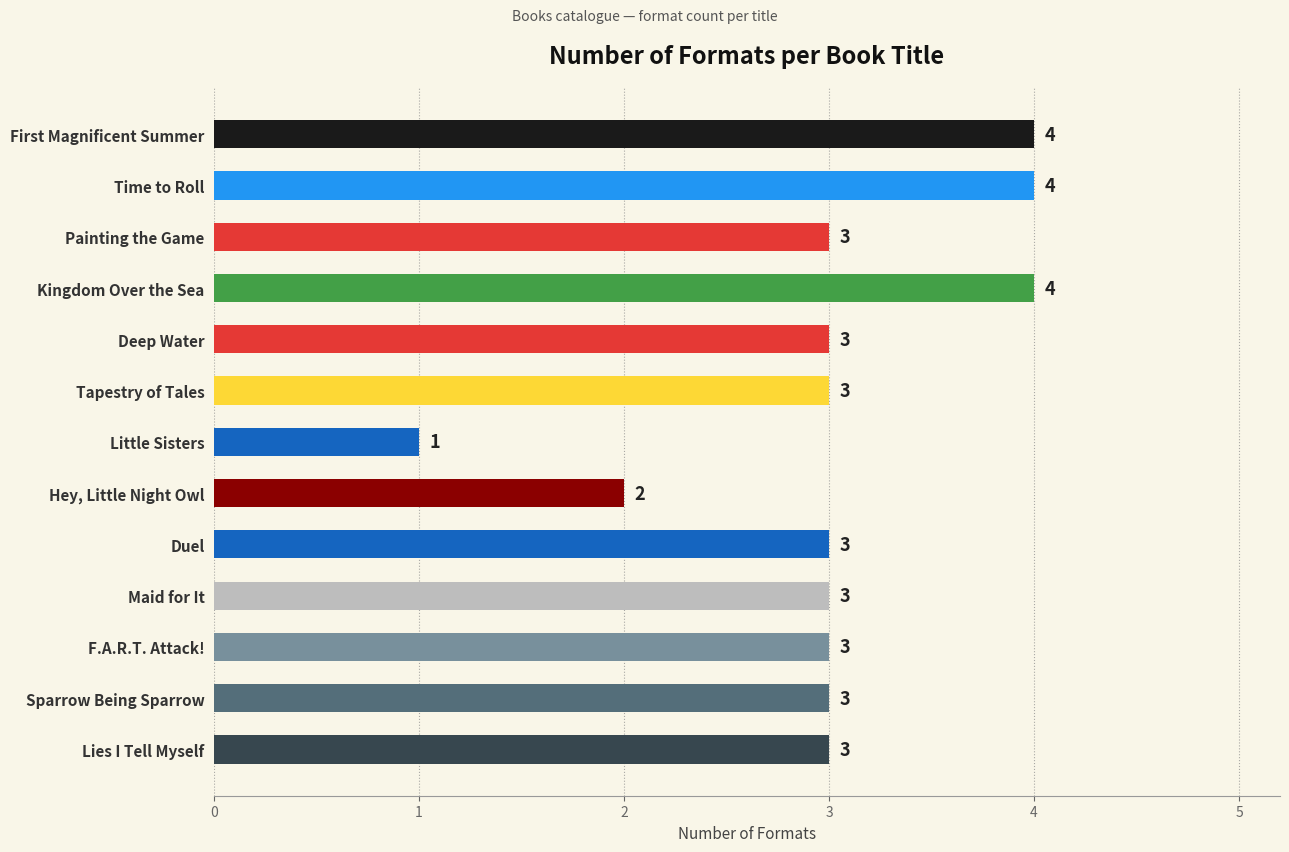

At which category does the chart reach its minimum across all series?

Little Sisters